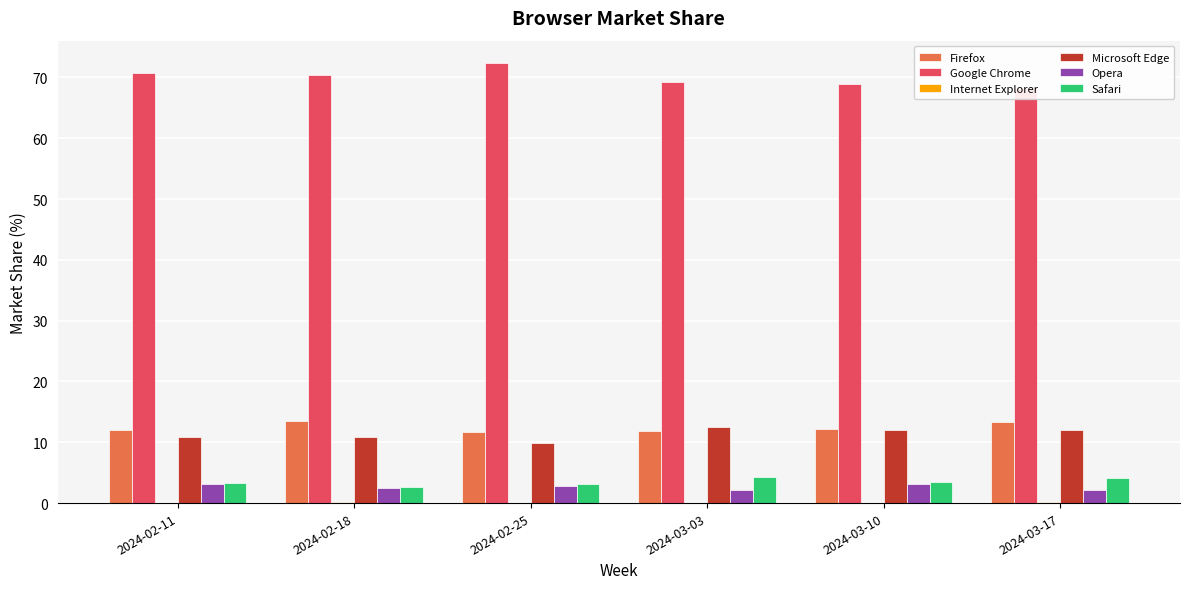

How many positive values does the Internet Explorer series have?

4